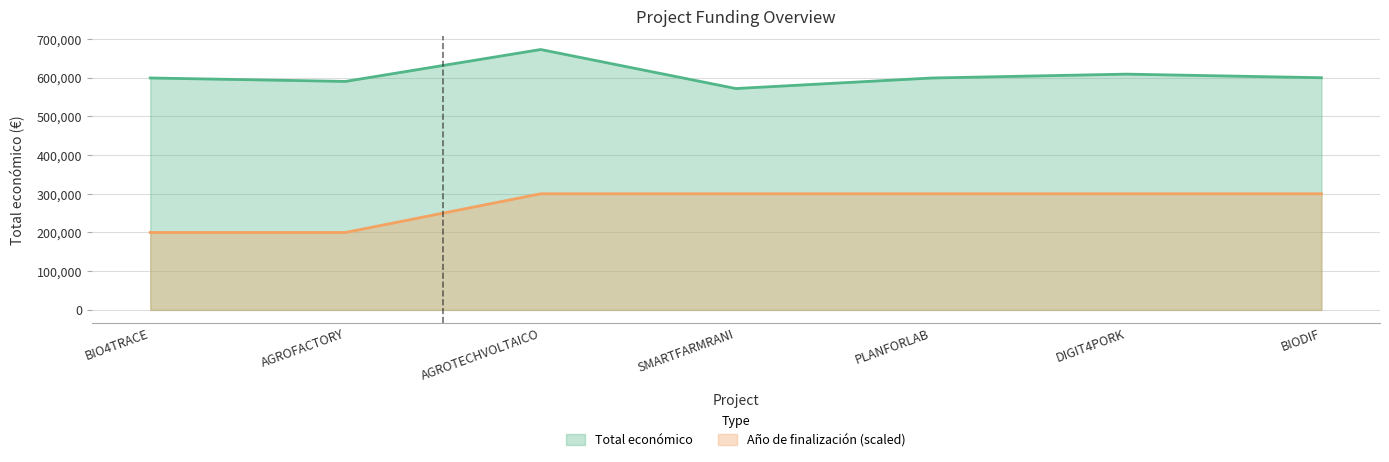

Reading left to right, list all the values displayed in this chart.

Total económico: 599262	590382	672807	571965	599134	609206	599927
Año de finalización: 200000	200000	300000	300000	300000	300000	300000